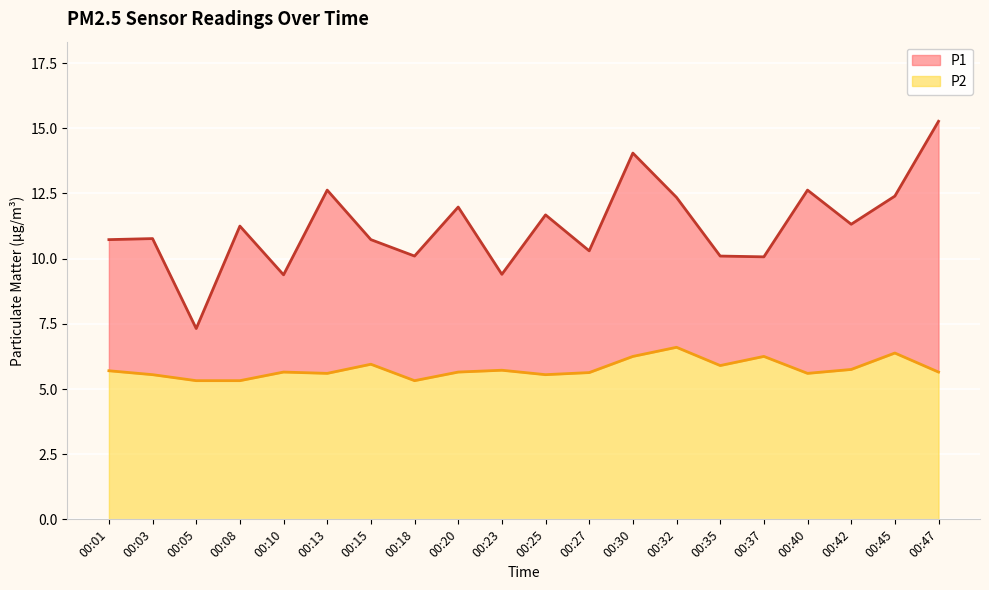

What is the difference between the highest and lowest values at 00:25?

6.1